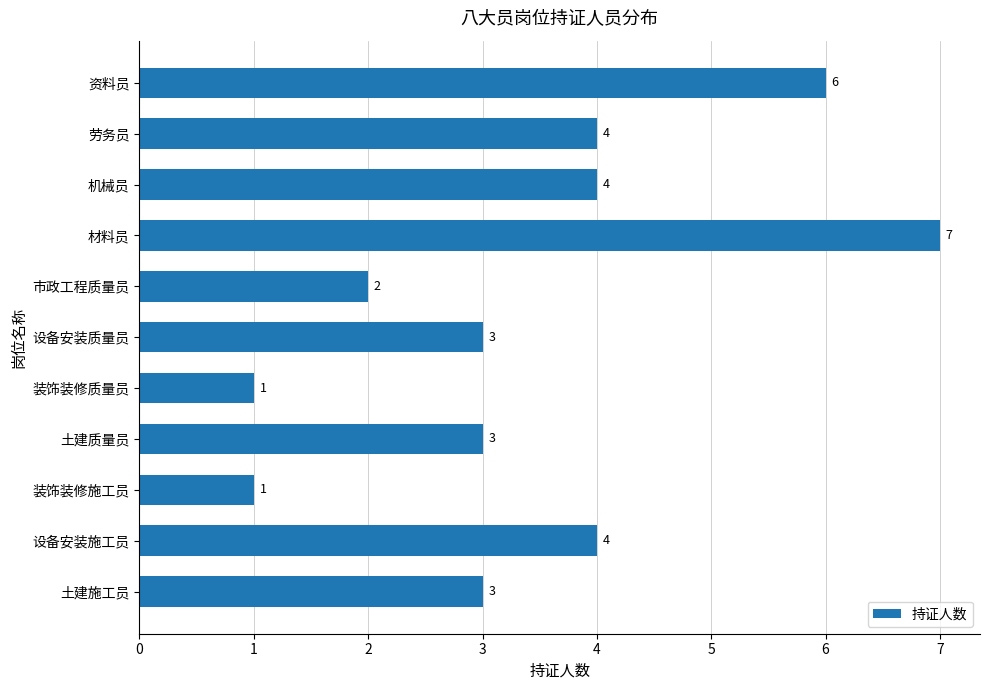

Reading bottom to top, transcribe all the data shown in this chart.

土建施工员=3	设备安装施工员=4	装饰装修施工员=1	土建质量员=3	装饰装修质量员=1	设备安装质量员=3	市政工程质量员=2	材料员=7	机械员=4	劳务员=4	资料员=6